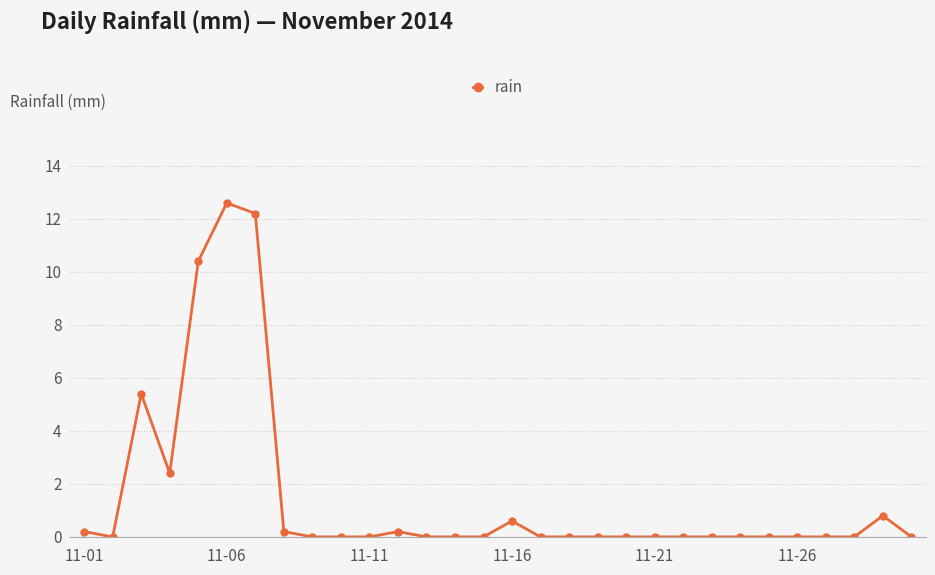

What is the difference between the maximum and second lowest values?

12.6